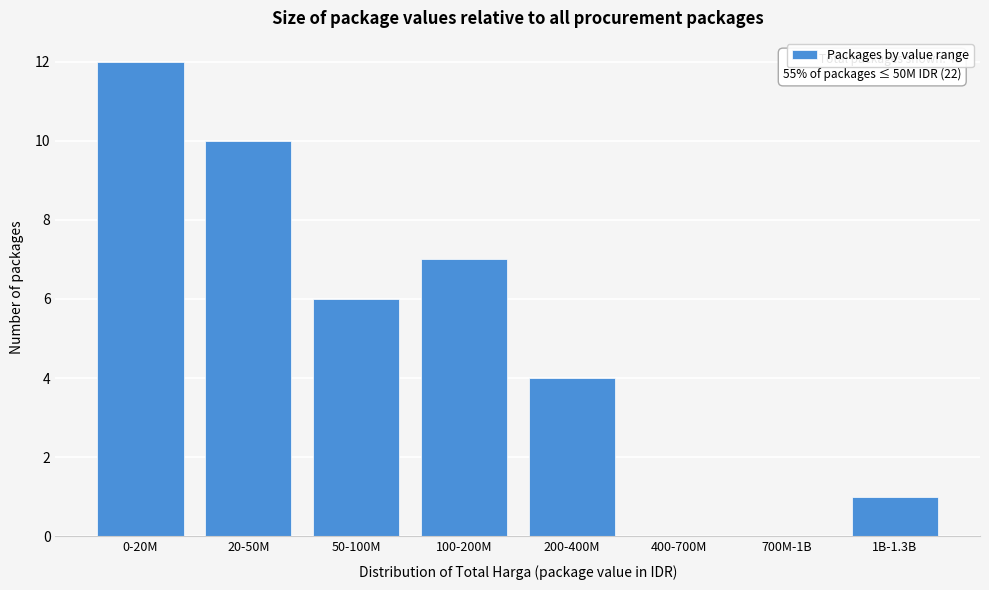

Reading left to right, what are all the values shown in this chart?

0-20M=12	20-50M=10	50-100M=6	100-200M=7	200-400M=4	400-700M=0	700M-1B=0	1B-1.3B=1